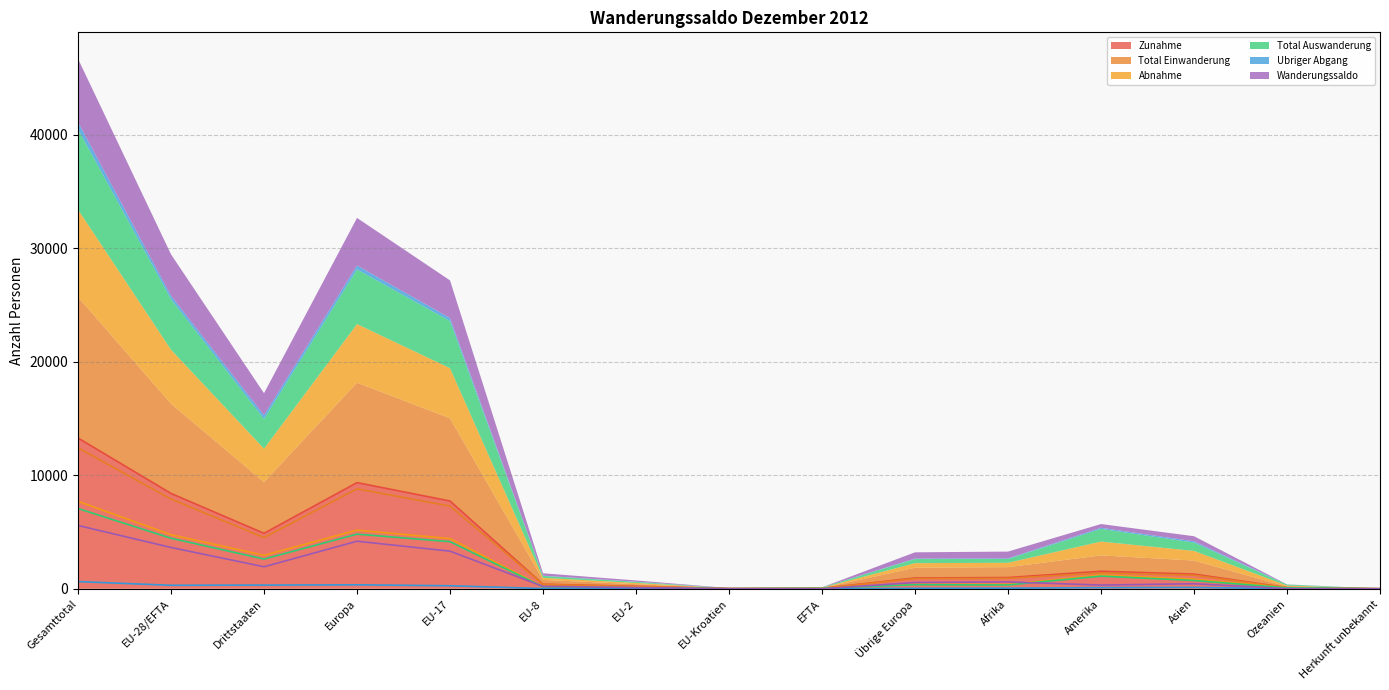

Is it true that Ubriger Abgang equals 53 at Afrika?

True